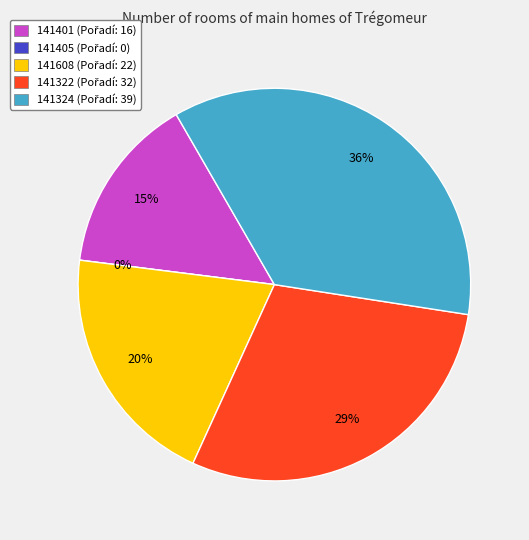

Is it true that 141401 is 25% of the pie?

False